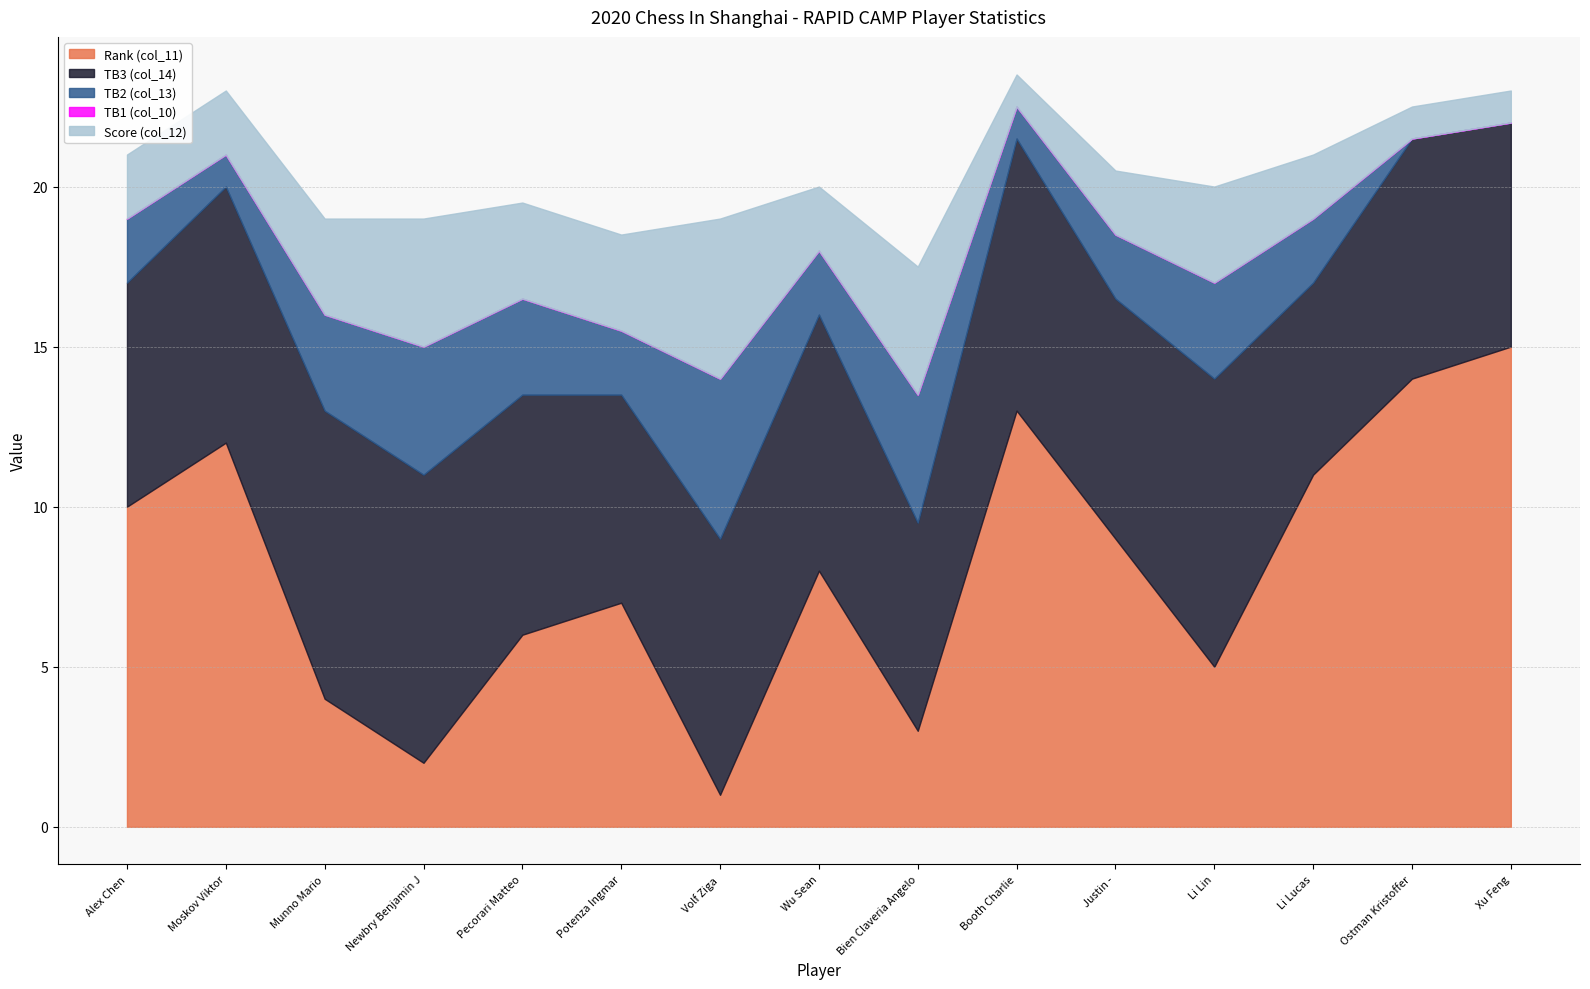

What position from the right is Munno Mario?

13